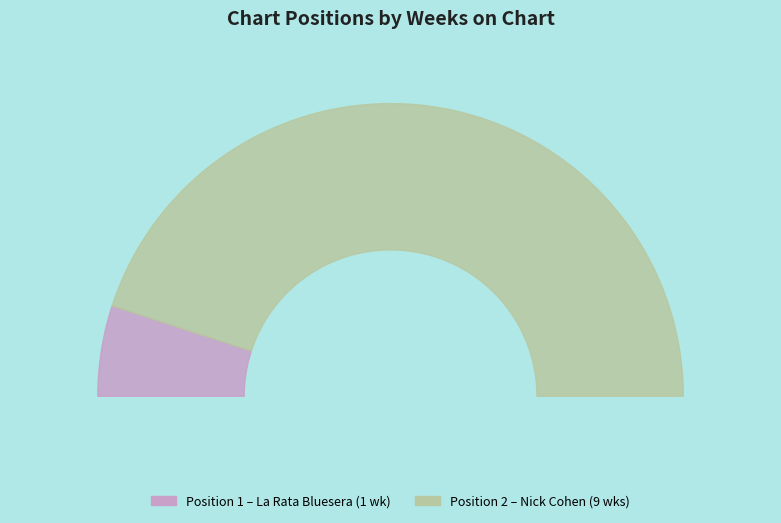

To the nearest percent, what is the average slice percentage?

50%